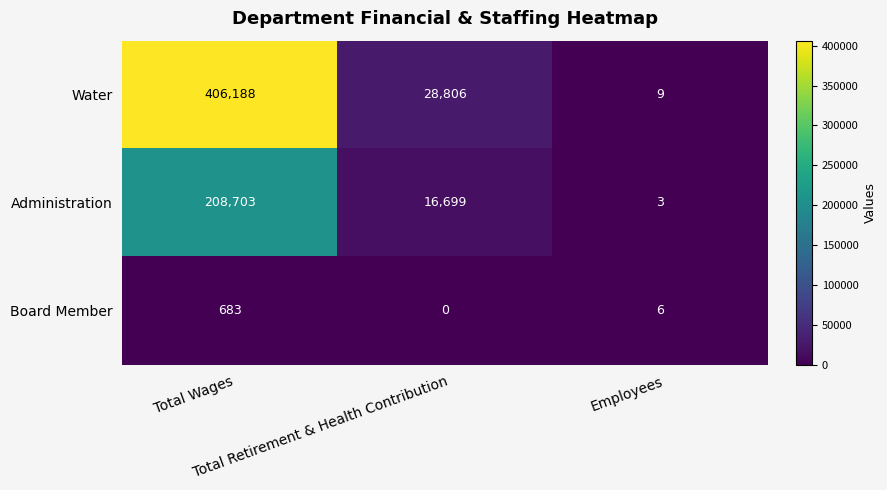

What is the average value of the Water series?

145001